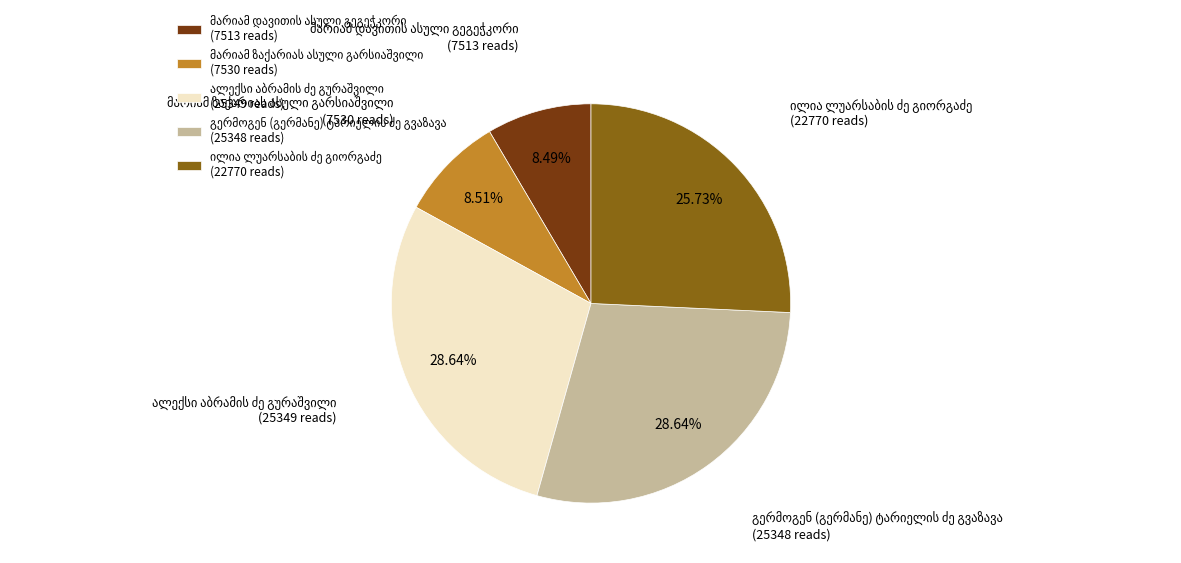

Does any single category account for the majority?

No